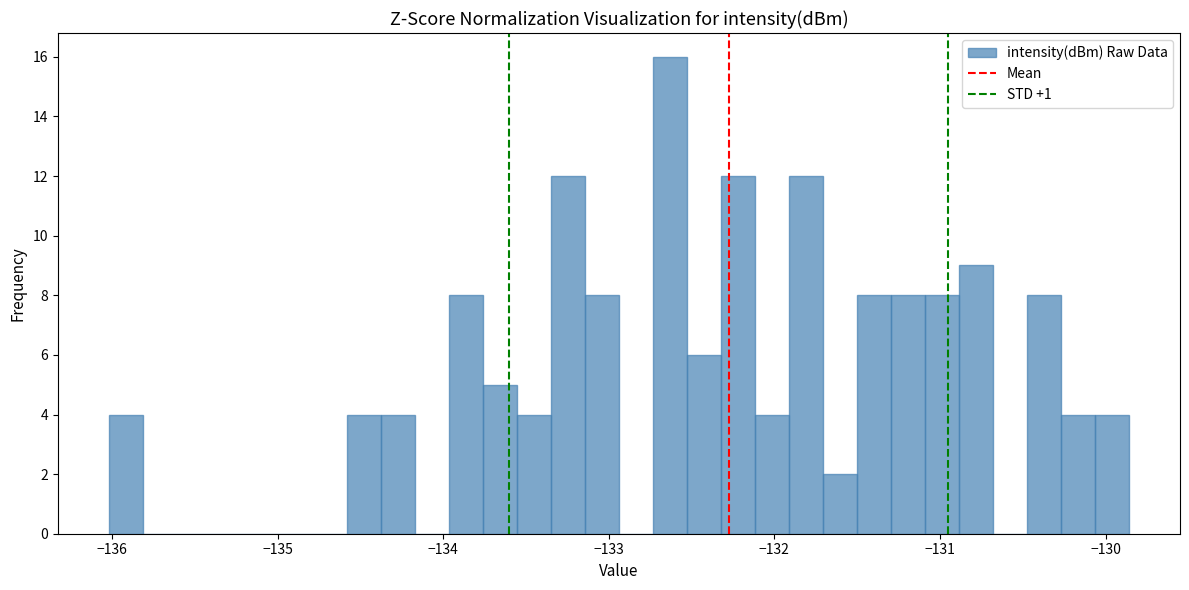

Around what value on the x-axis is the tallest bar? Give the approximate position of its centre, as read against the axis.

-132.6